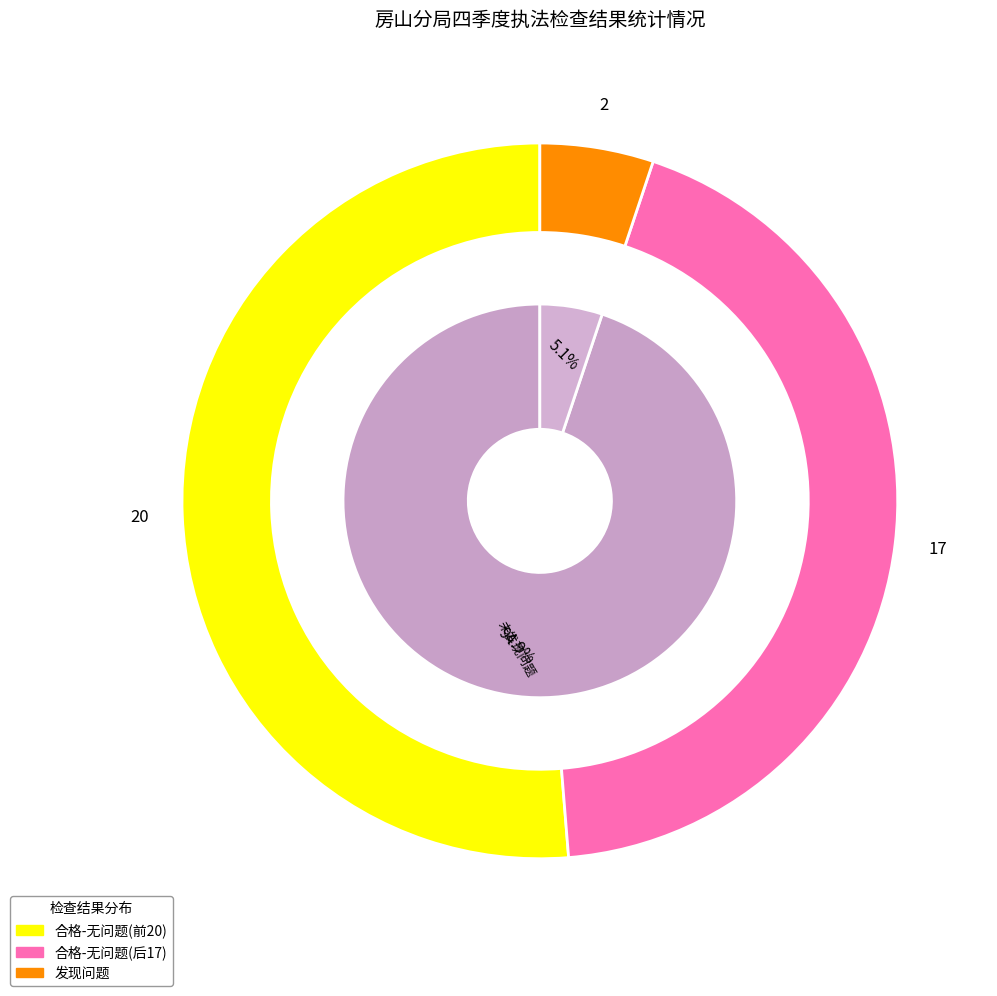

Count the number of slices in the pie.

2